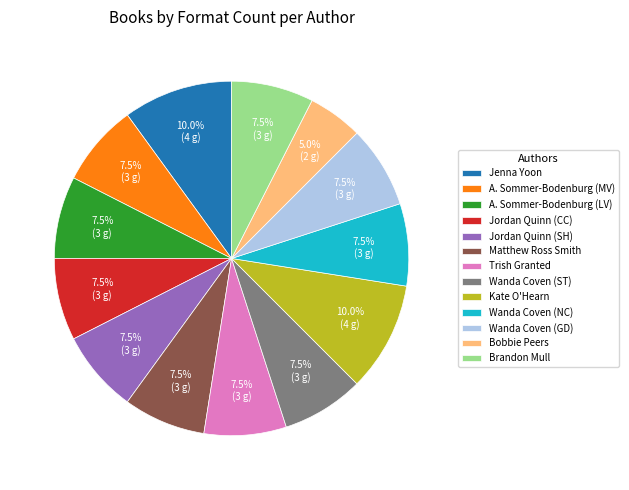

Is there a majority slice in this chart?

No